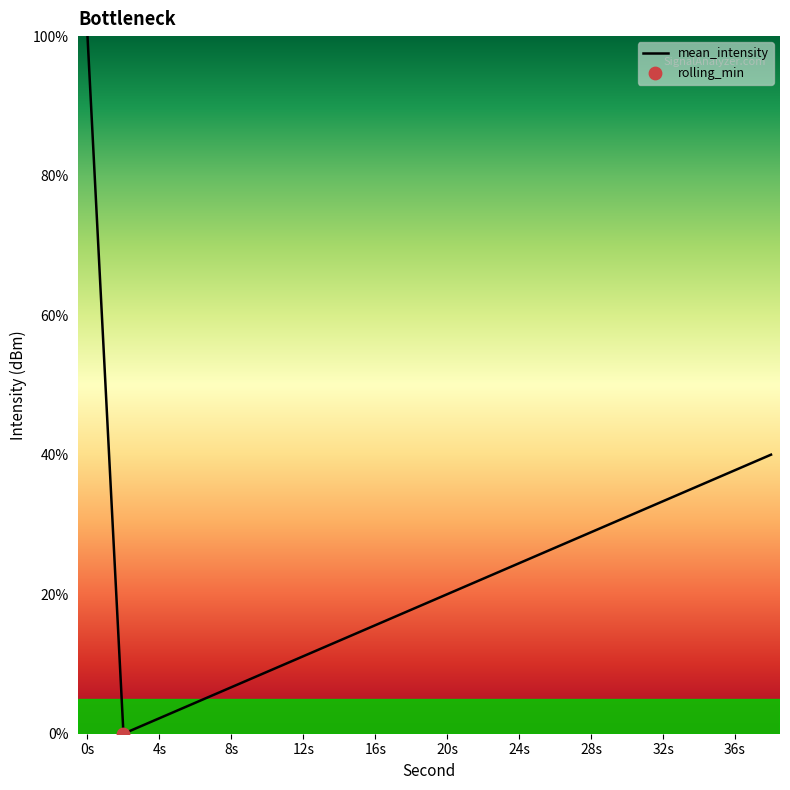

What is the maximum value shown in the chart?

100.0